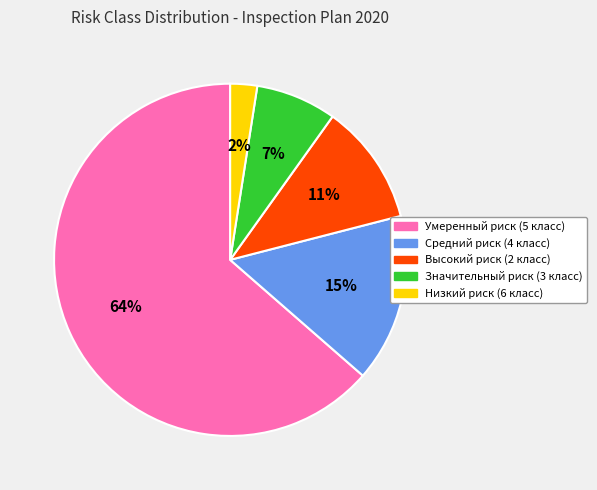

Is it true that Высокий риск (2 класс) is 3% of the pie?

False